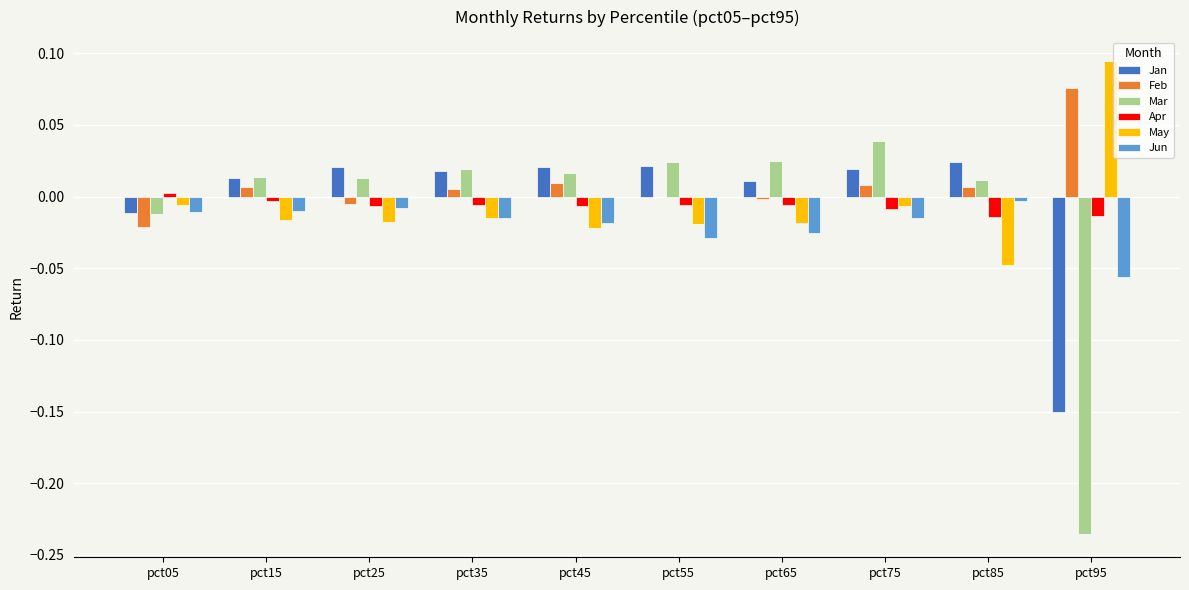

Which label corresponds to the largest value in the chart?

pct95